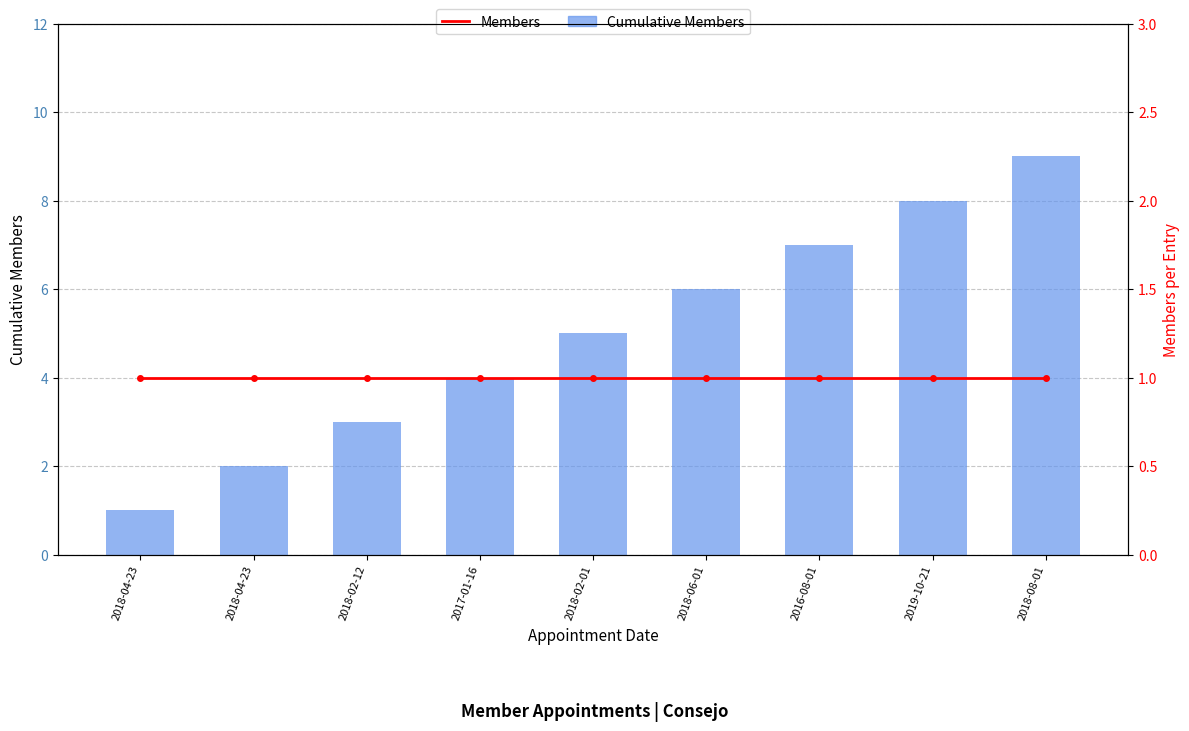

What is the total value across all series at 2019-10-21?

9